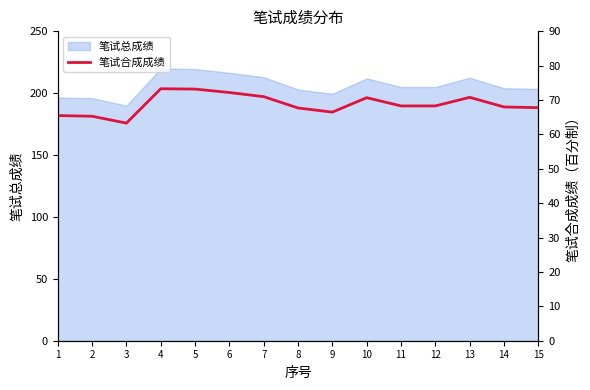

Reading left to right, list all the values displayed in this chart.

65.5	65.3	63.3	73.3	73.2	72.2	71.0	67.7	66.5	70.7	68.3	68.3	70.8	68.0	67.8